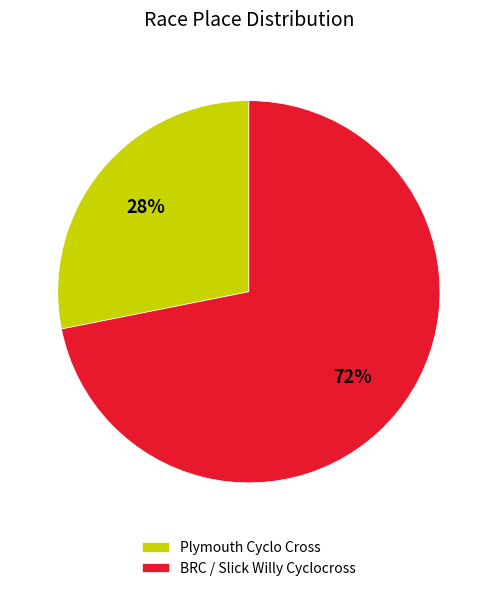

Does Plymouth Cyclo Cross account for over 50% of the chart?

No